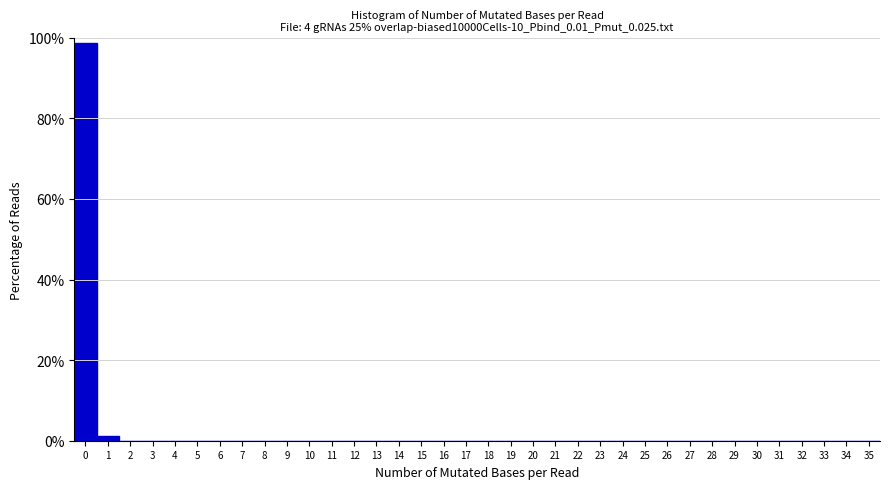

Reading left to right, transcribe this chart: for each bar, give the range it covers on the x-axis and its height. The values are not printed on the chart, so give them approximately, as read against the axis.

-0.5 to 0.5: 98
0.5 to 1.5: under 2
1.5 to 2.5: 0
2.5 to 3.5: 0
3.5 to 4.5: 0
4.5 to 5.5: 0
5.5 to 6.5: 0
6.5 to 7.5: 0
7.5 to 8.5: 0
8.5 to 9.5: 0
9.5 to 10.5: 0
10.5 to 11.5: 0
11.5 to 12.5: 0
12.5 to 13.5: 0
13.5 to 14.5: 0
14.5 to 15.5: 0
15.5 to 16.5: 0
16.5 to 17.5: 0
17.5 to 18.5: 0
18.5 to 19.5: 0
19.5 to 20.5: 0
20.5 to 21.5: 0
21.5 to 22.5: 0
22.5 to 23.5: 0
23.5 to 24.5: 0
24.5 to 25.5: 0
25.5 to 26.5: 0
26.5 to 27.5: 0
27.5 to 28.5: 0
28.5 to 29.5: 0
29.5 to 30.5: 0
30.5 to 31.5: 0
31.5 to 32.5: 0
32.5 to 33.5: 0
33.5 to 34.5: 0
34.5 to 35.5: 0